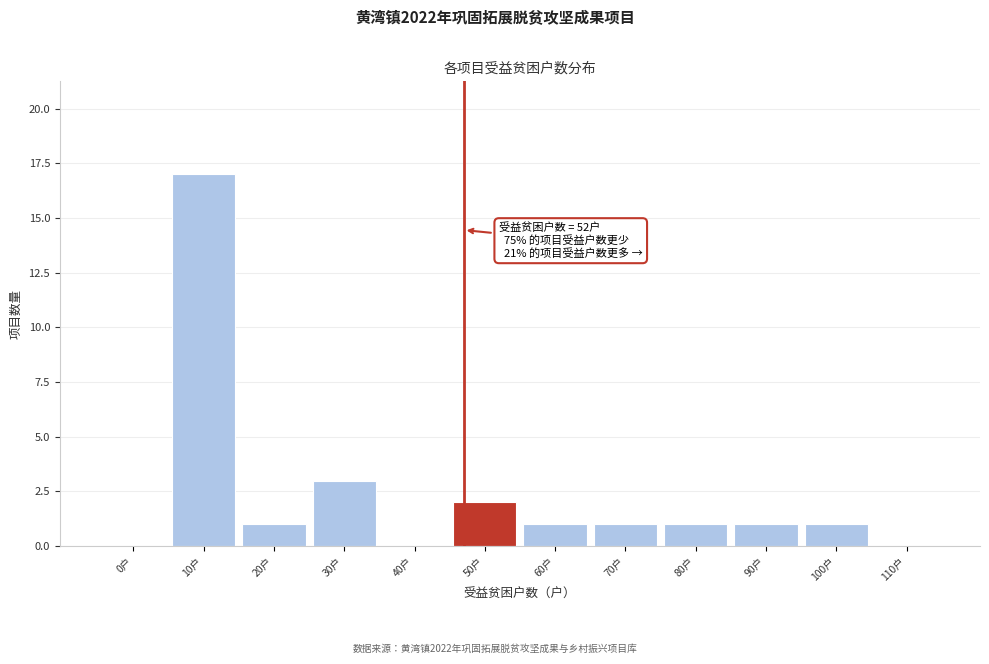

Reading right to left, transcribe all the data shown in this chart.

110户=0	100户=1	90户=1	80户=1	70户=1	60户=1	50户=2	40户=0	30户=3	20户=1	10户=17	0户=0